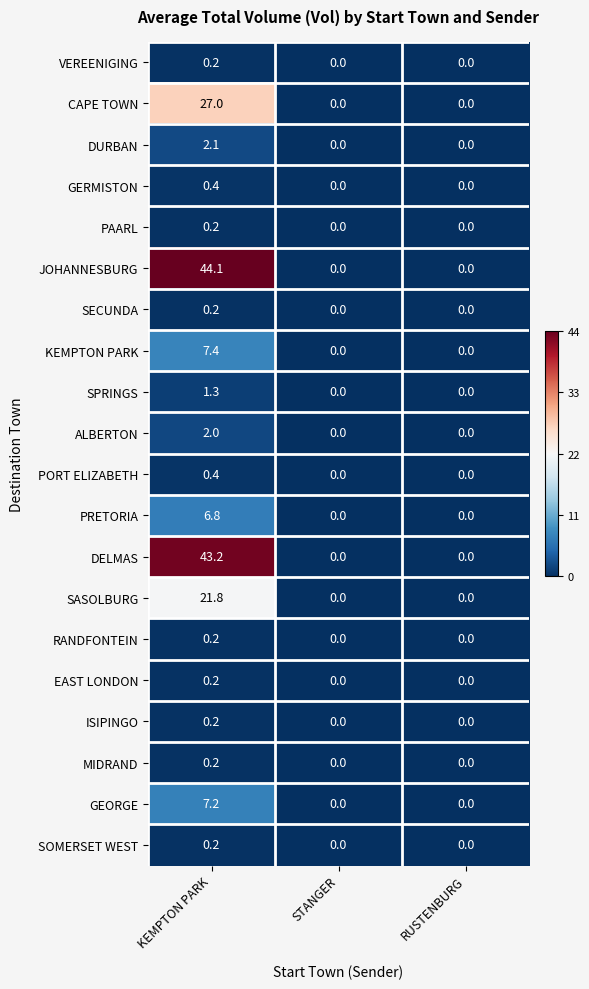

What is the maximum value for GERMISTON?

0.4